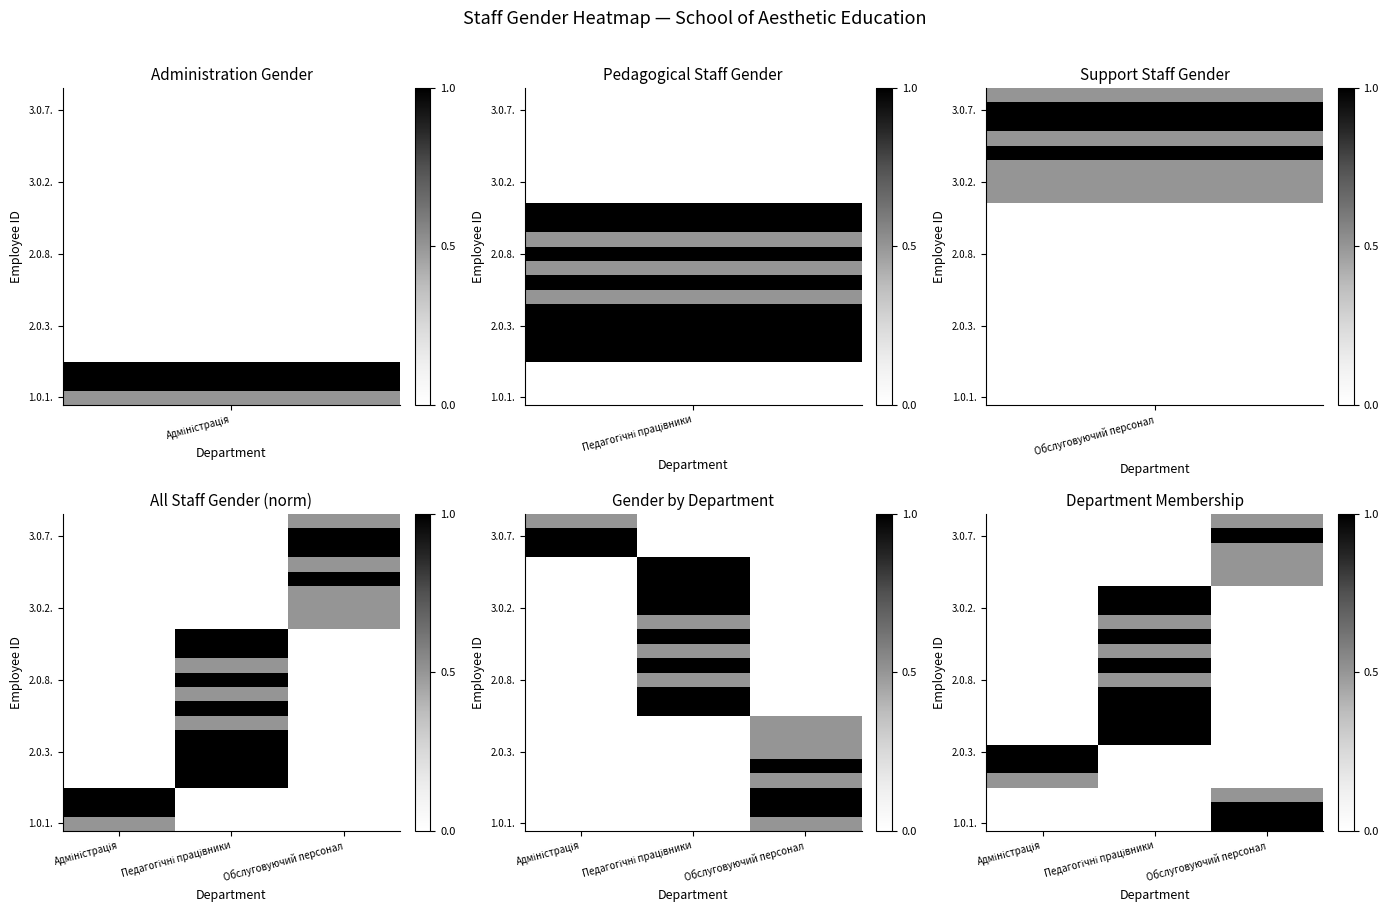

How many series are shown in this chart?

22